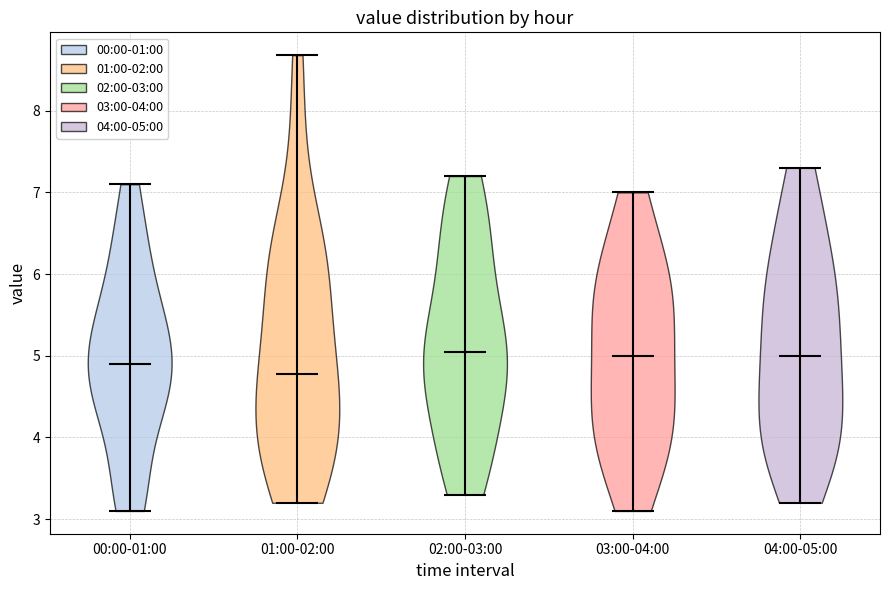

Reading left to right, read every violin against the y-axis: where its median line is, and the lowest and highest points it reaches. The values are not printed on the chart, so give them approximately, as read against the axis.

00:00-01:00: median line 4.9, lowest point 3.1, highest point 7.1
01:00-02:00: median line 4.8, lowest point 3.2, highest point 8.7
02:00-03:00: median line 5.1, lowest point 3.3, highest point 7.2
03:00-04:00: median line 5.0, lowest point 3.1, highest point 7.0
04:00-05:00: median line 5.0, lowest point 3.2, highest point 7.3